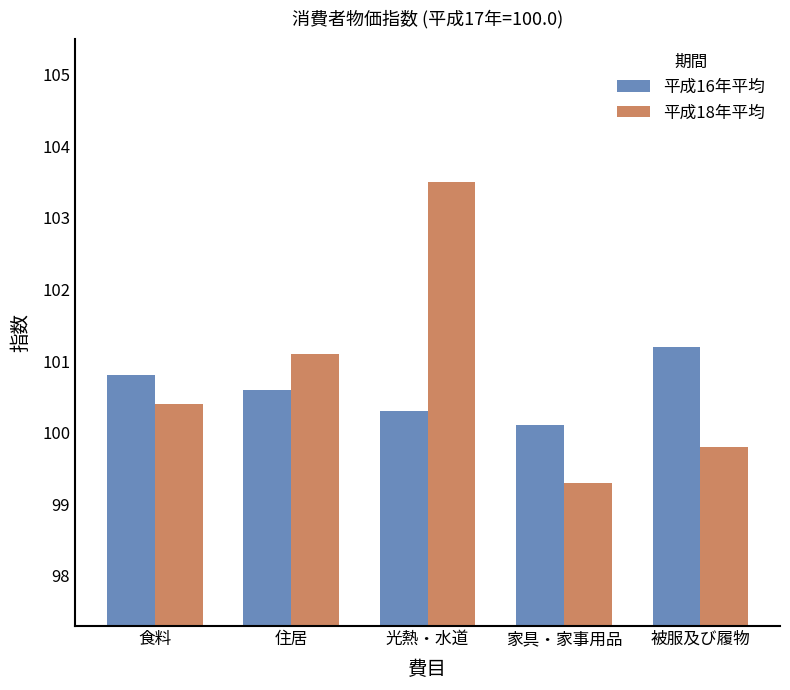

What is the minimum value for 平成18年平均?

99.3